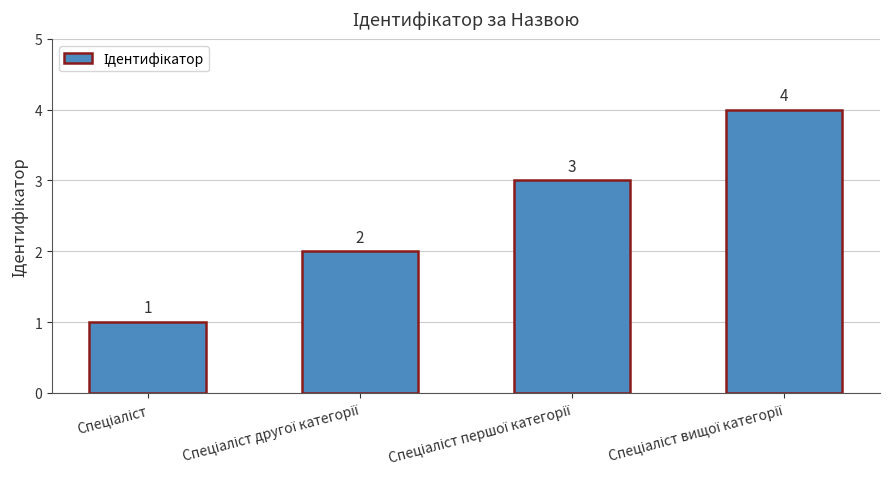

Does the chart contain any negative values?

No